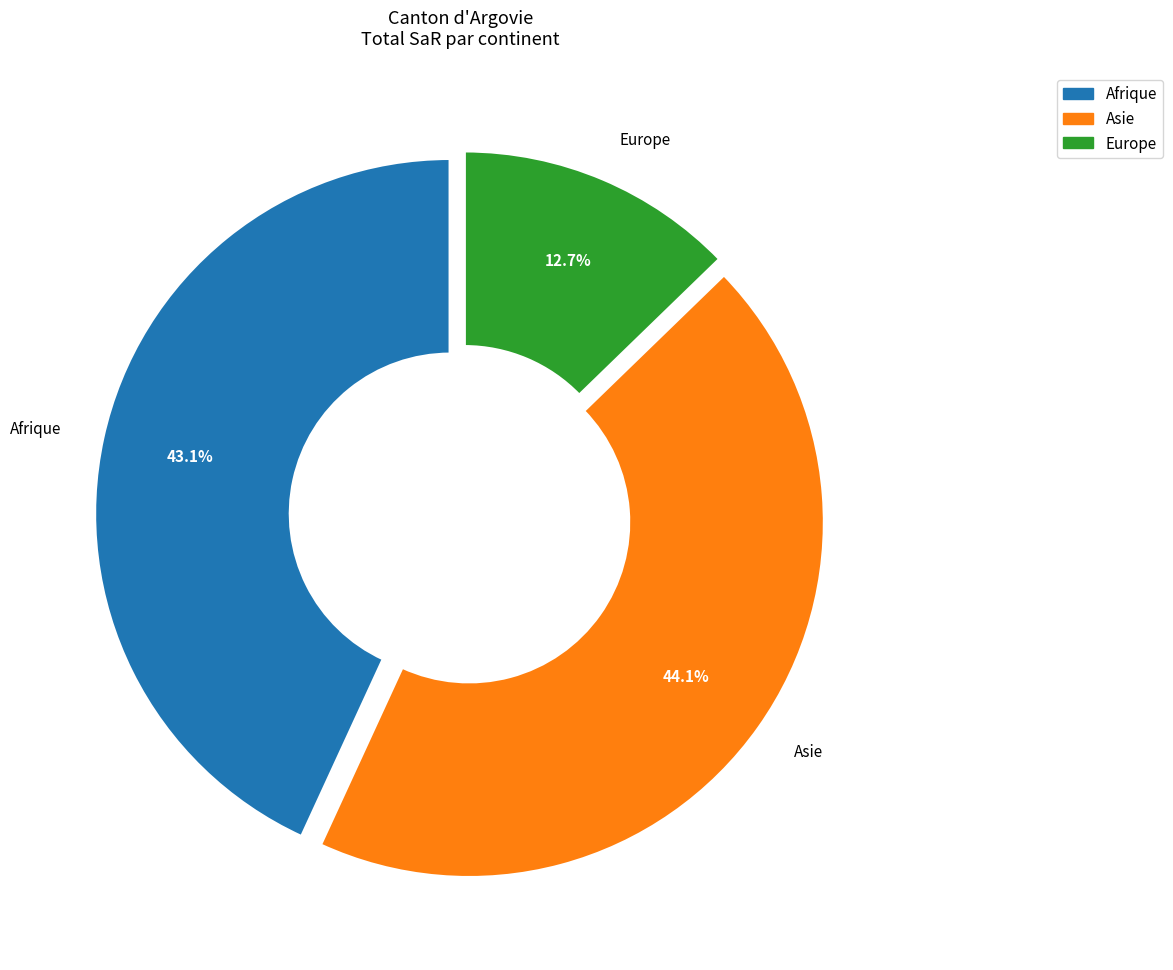

Combined, do Europe and Asie account for over 50%?

Yes